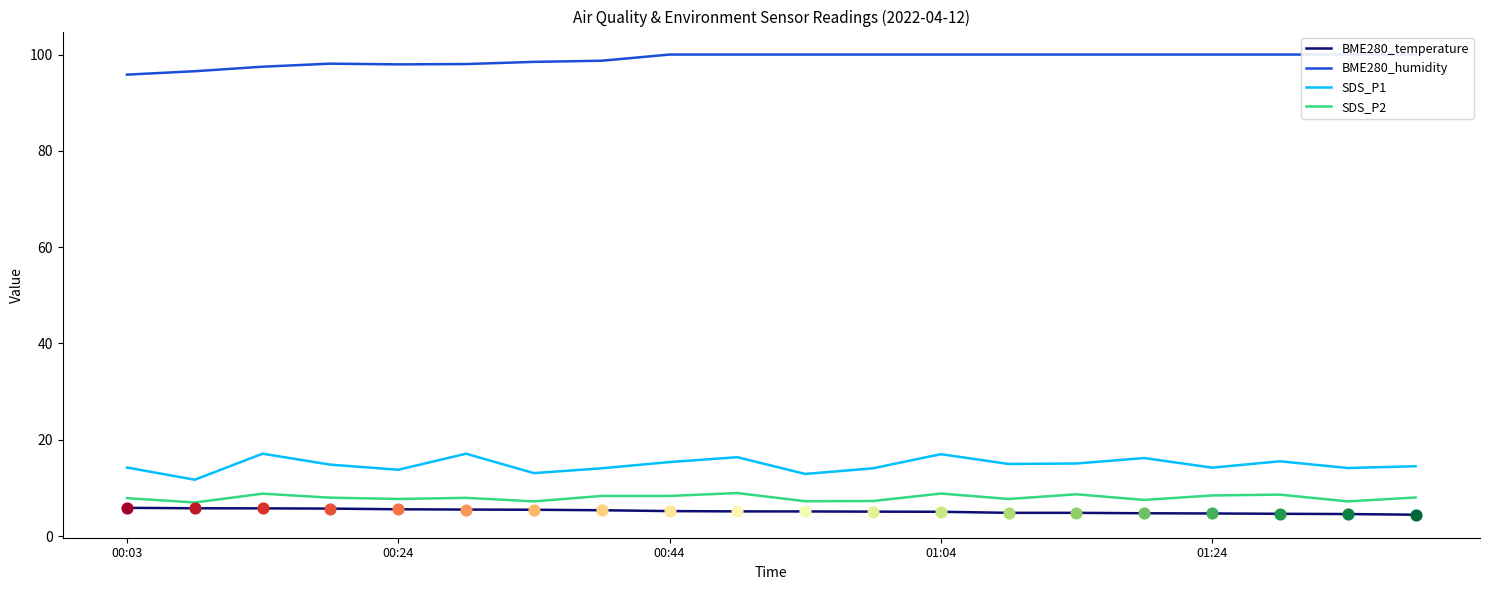

Which series reaches the minimum Y coordinate?

BME280_temperature